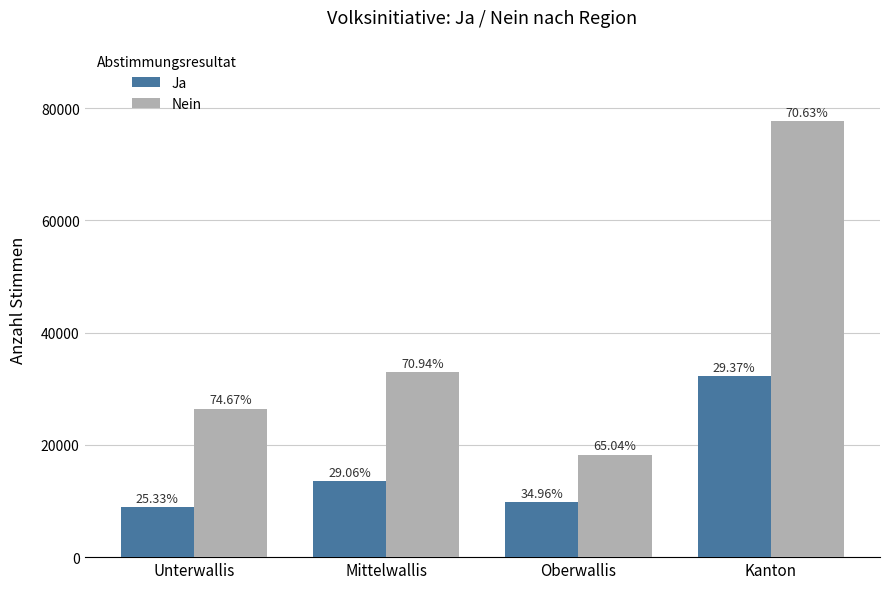

What are all the series names shown in the legend?

Ja, Nein